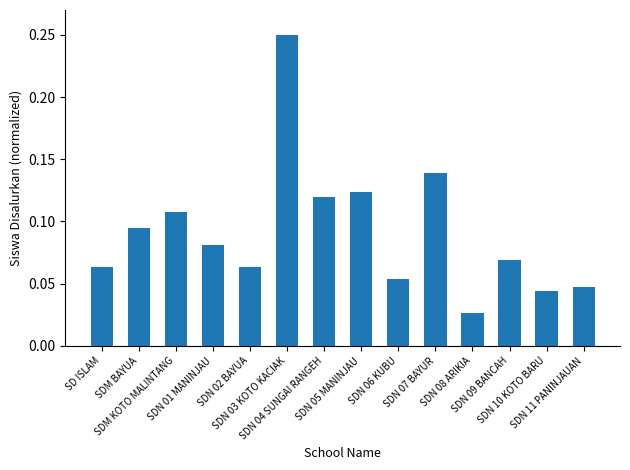

Does the chart contain any negative values?

No